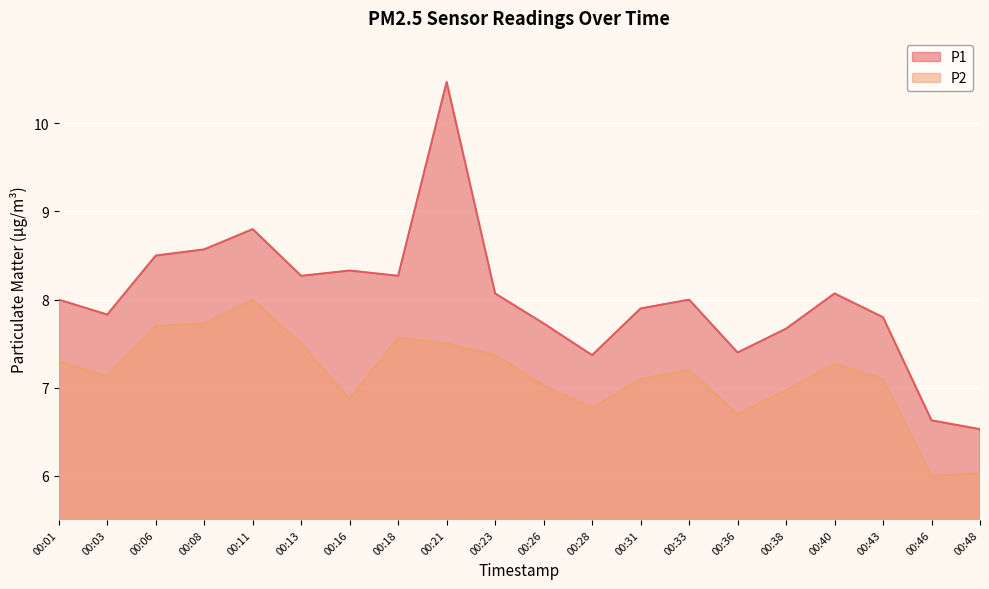

At which label does P1 first exceed 8?

00:06